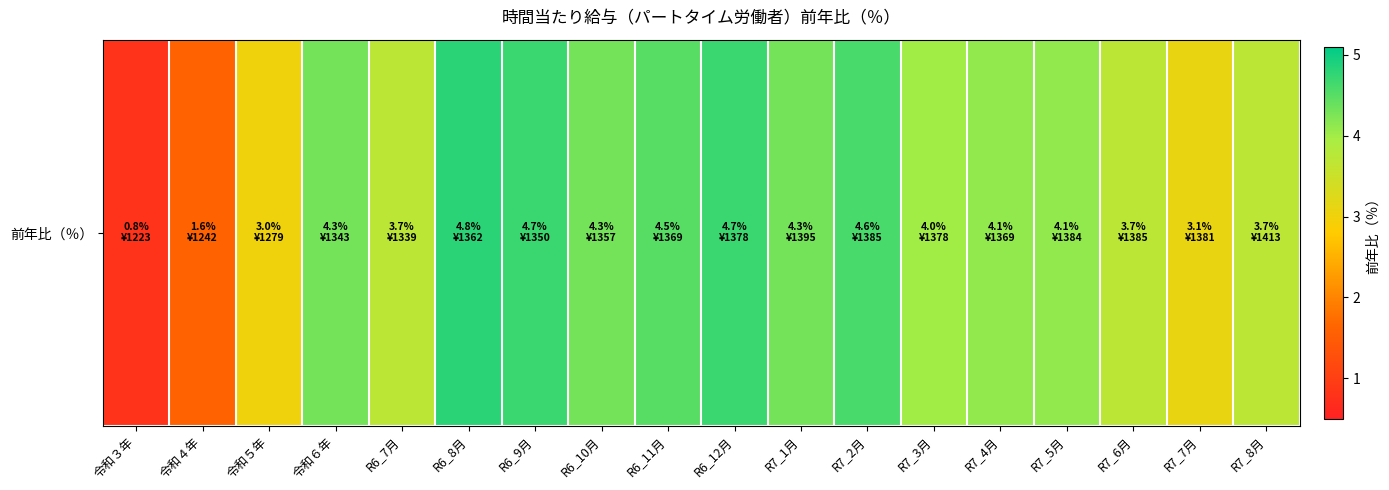

The value at R7_5月 is 1.7. True or false?

False